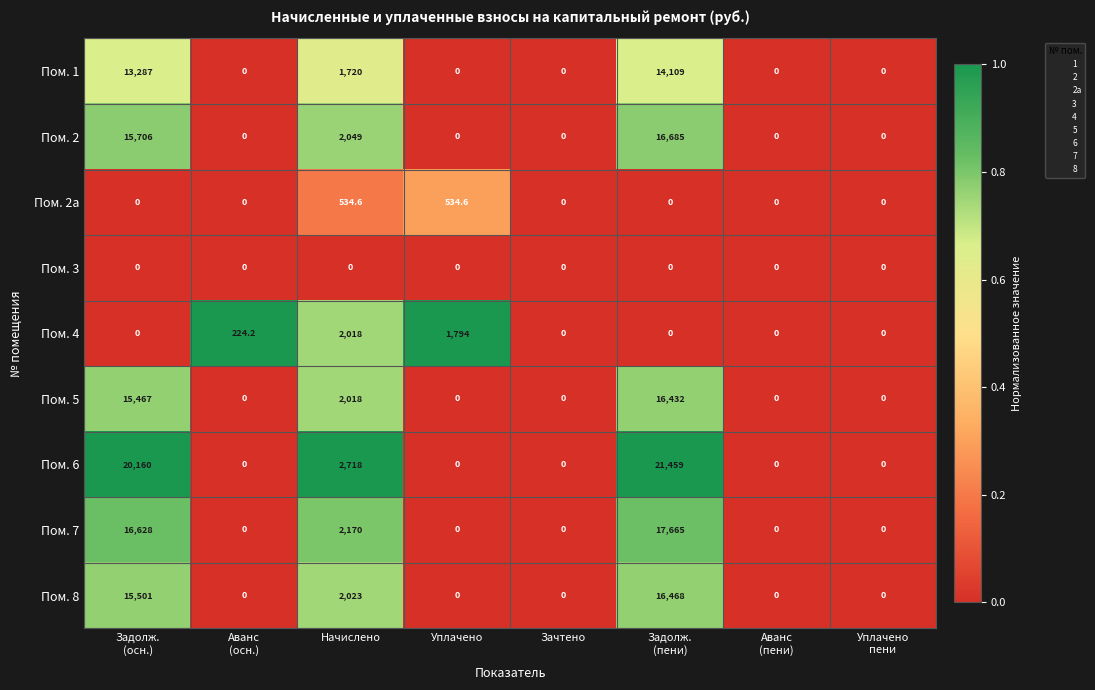

Rank the series by their maximum value, from highest to lowest.

Пом. 6, Пом. 7, Пом. 2, Пом. 8, Пом. 5, Пом. 1, Пом. 4, Пом. 2a, Пом. 3